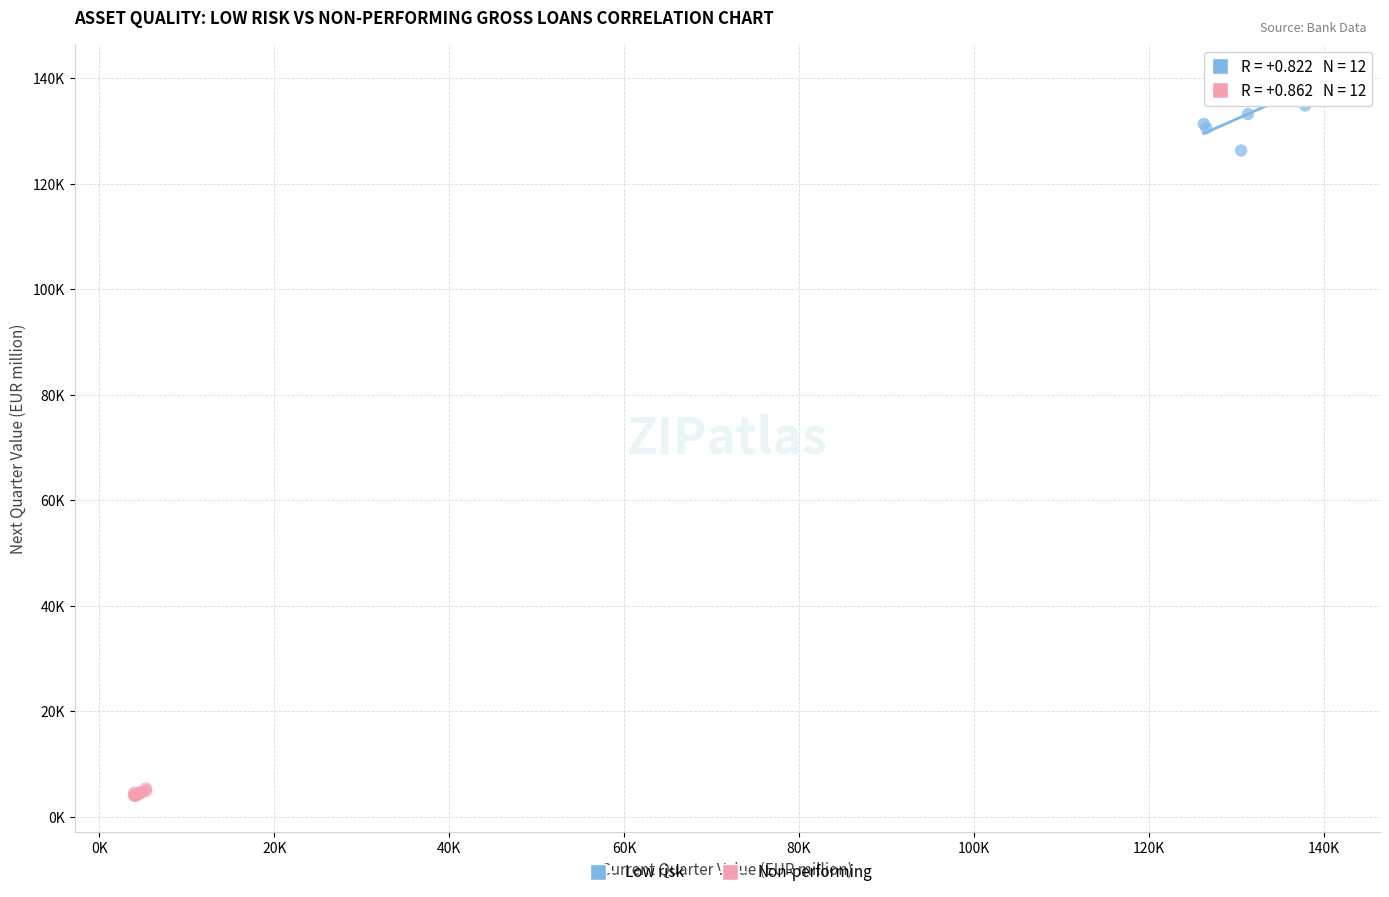

What are all the series names shown in the legend?

Low risk, Non-performing